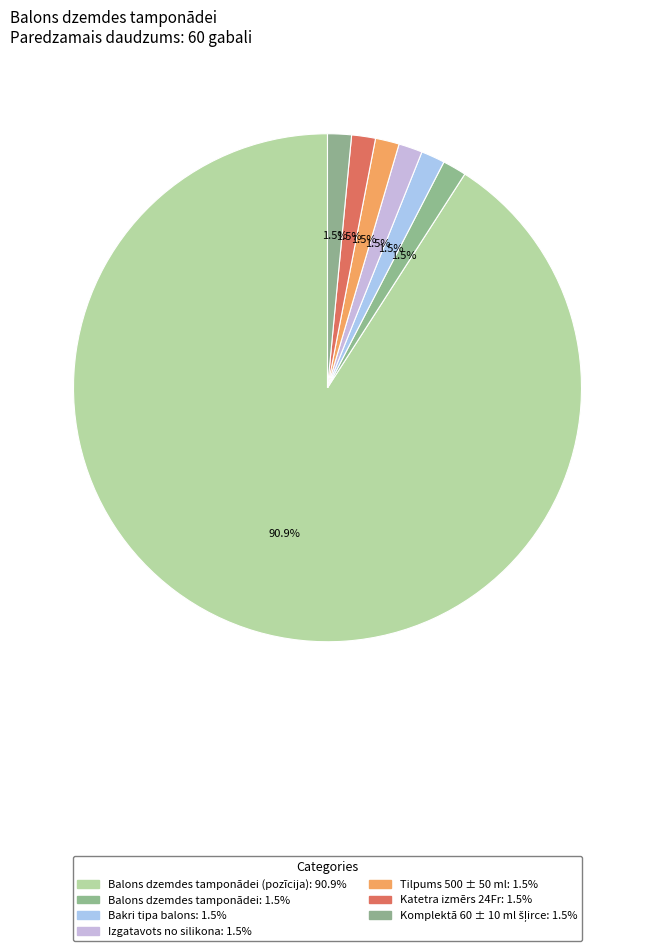

Rank the categories by value from highest to lowest.

Balons dzemdes tamponādei (pozīcija), Balons dzemdes tamponādei, Bakri tipa balons, Izgatavots no silikona, Tilpums 500 ± 50 ml, Katetra izmērs 24Fr, Komplektā 60 ± 10 ml šļirce